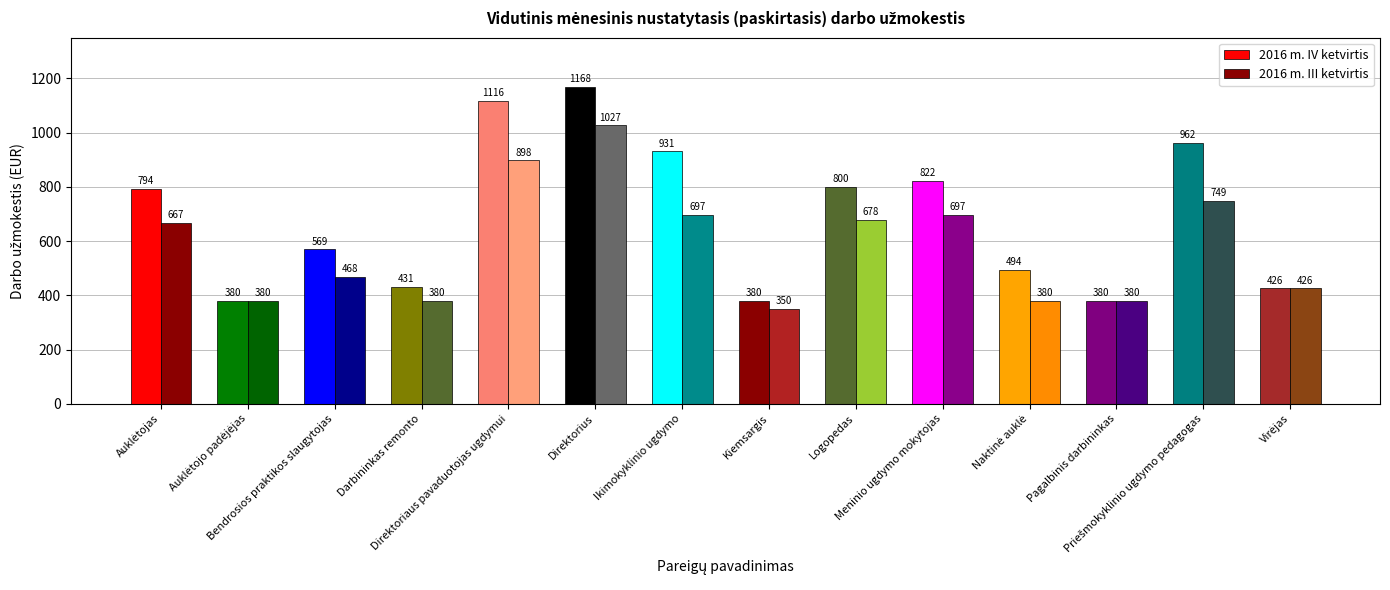

What is the sum of all 2016 m. III ketvirtis values?

8176.8